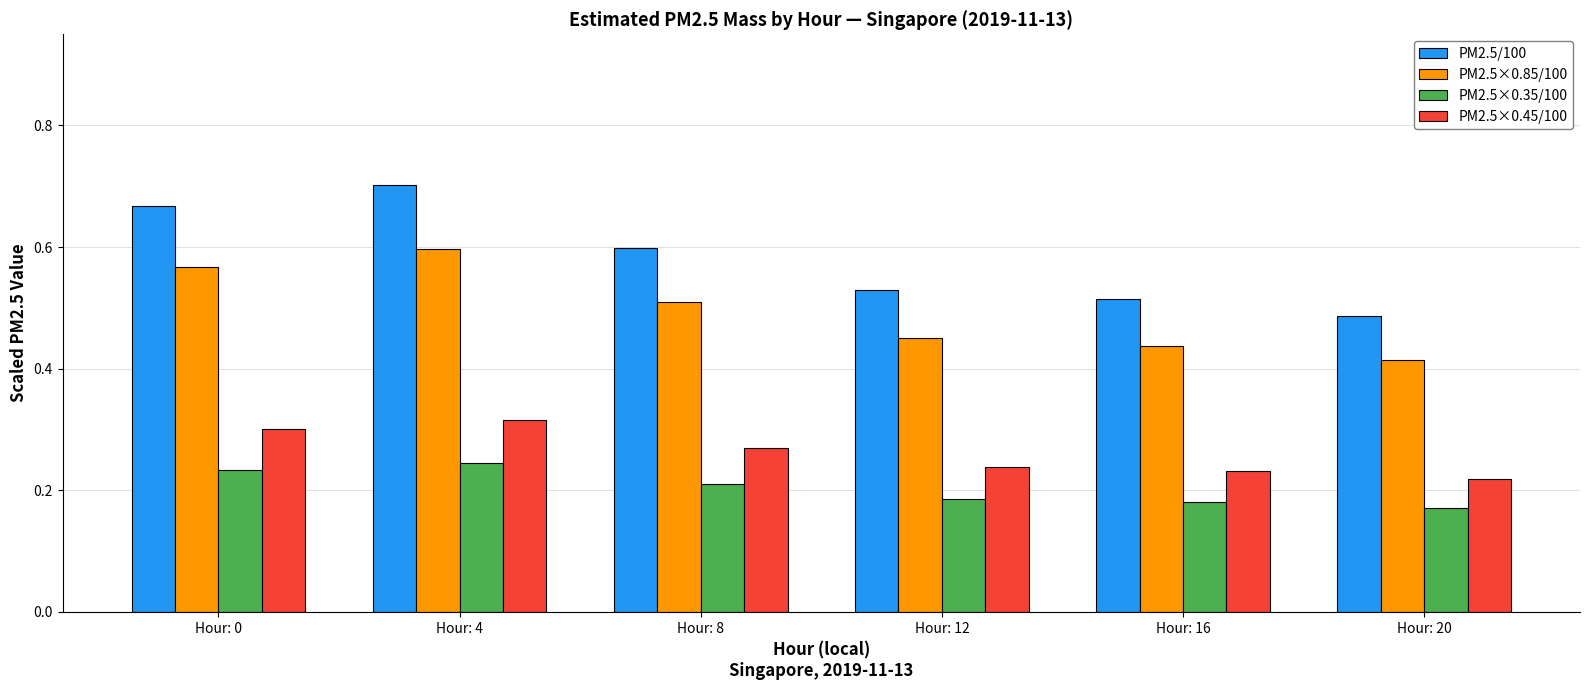

Does the chart contain any negative values?

No